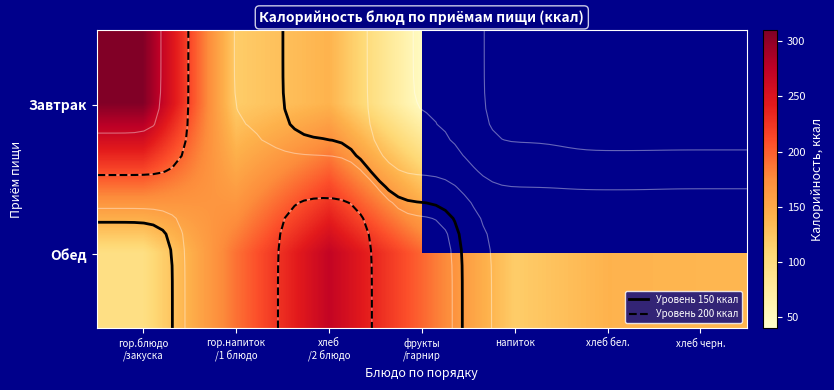

At which label does Обед first exceed 140?

гор.напиток /1 блюдо